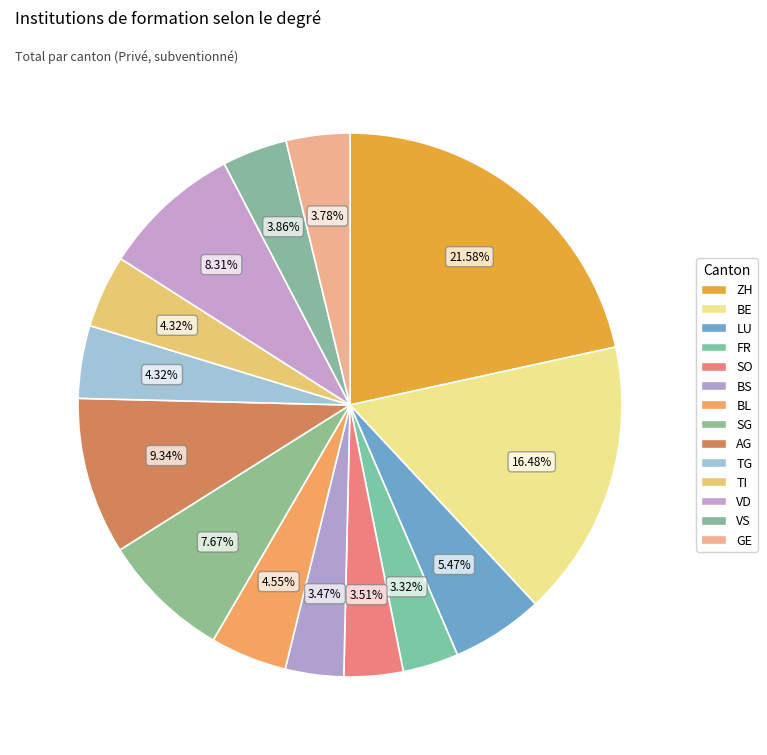

To the nearest percent, what is the difference between the largest and smallest slice percentages?

18%